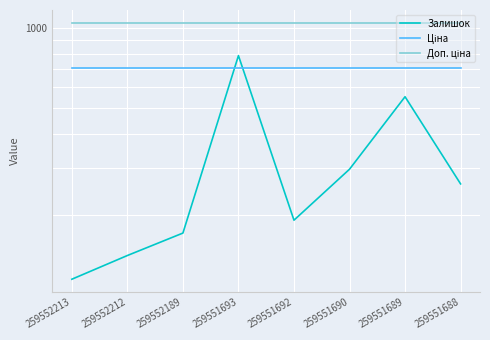

At 259551690, list the series in order from smallest to largest.

Залишок, Ціна, Доп. ціна